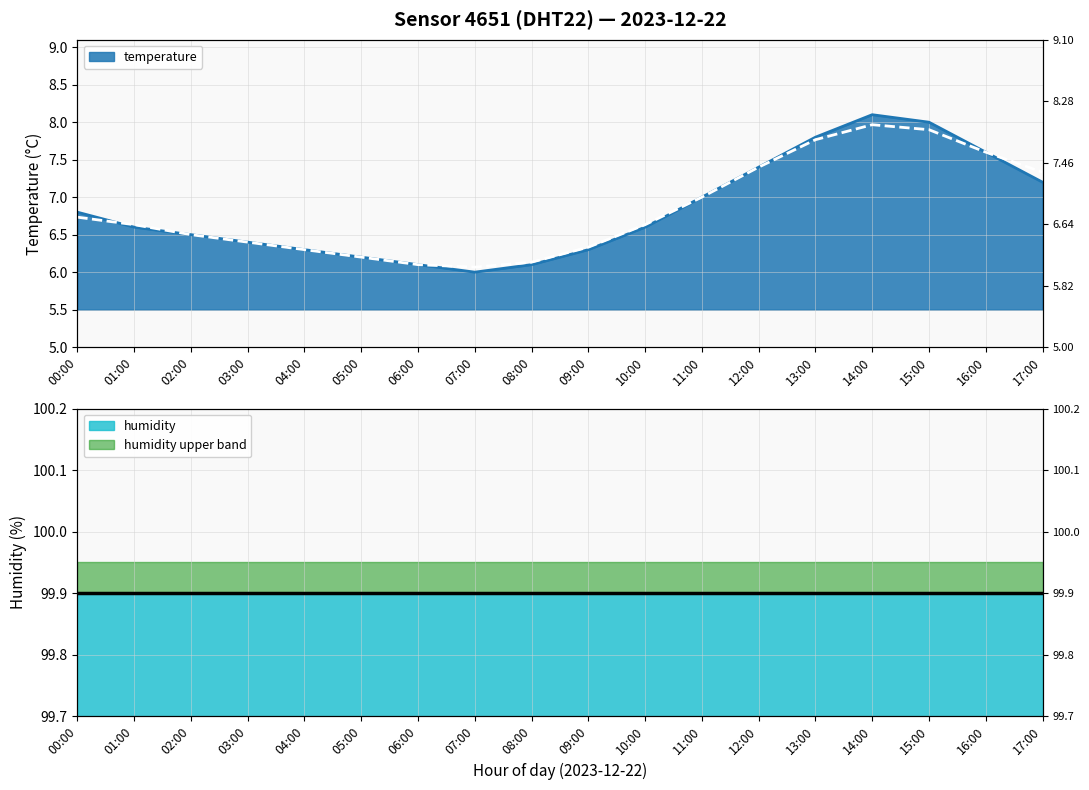

What is the change in value from 02:00 to 03:00?

-0.1